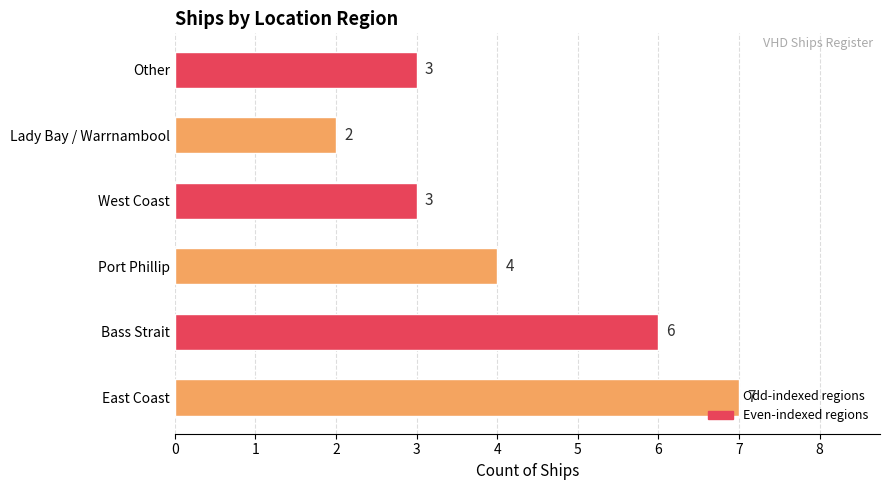

At which label is the value closest to 4?

Port Phillip